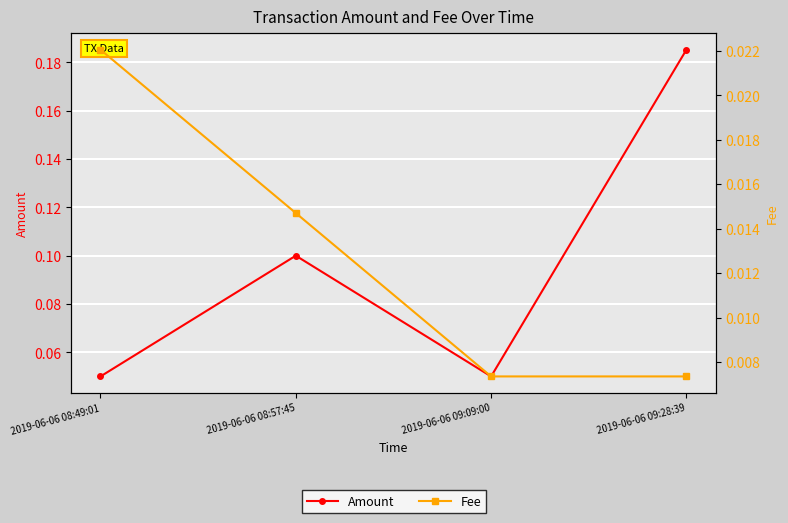

What is the difference between the highest and lowest values at 2019-06-06 09:28:39?

0.2